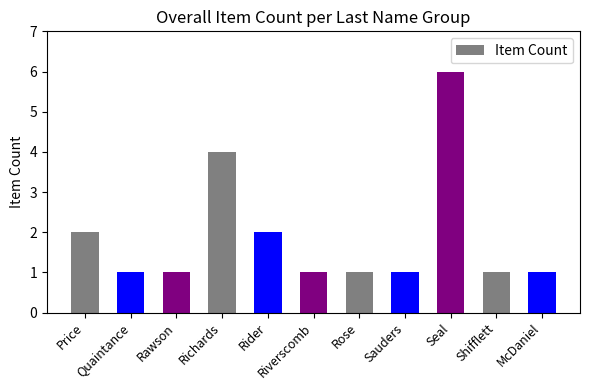

What is the value of the 10th bar from the left?

1